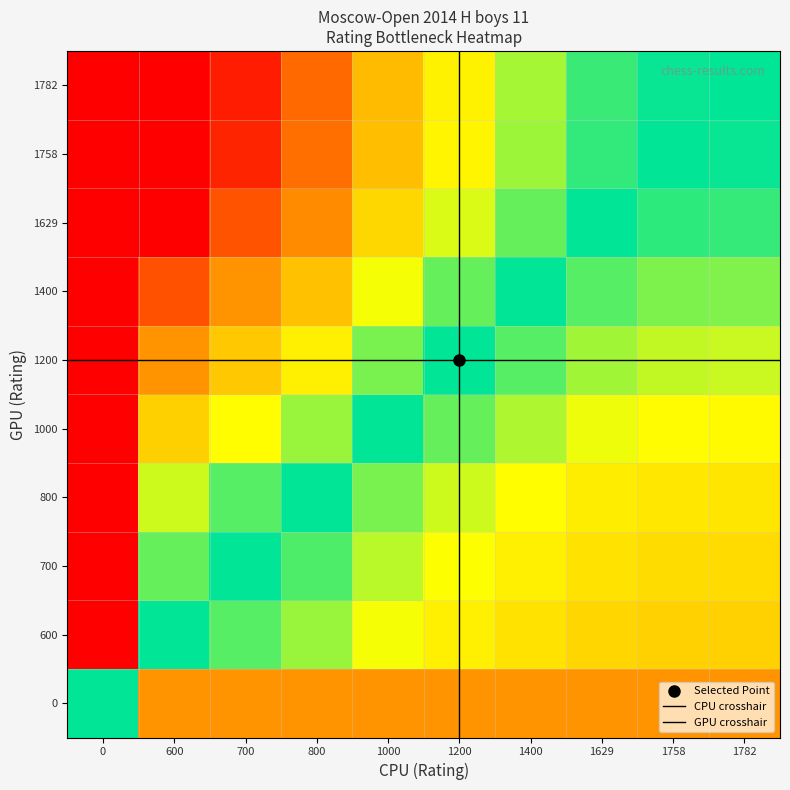

Which series has the largest range (max minus min)?

800